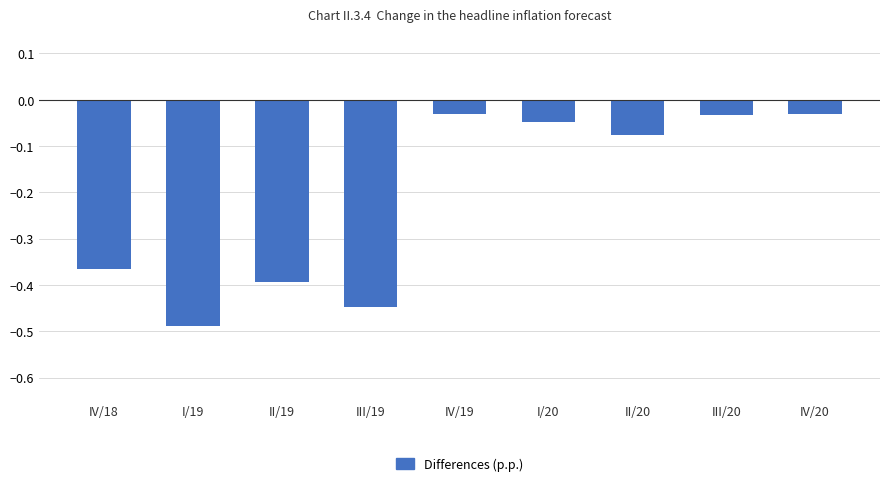

What is the difference between the maximum and minimum values?

0.5